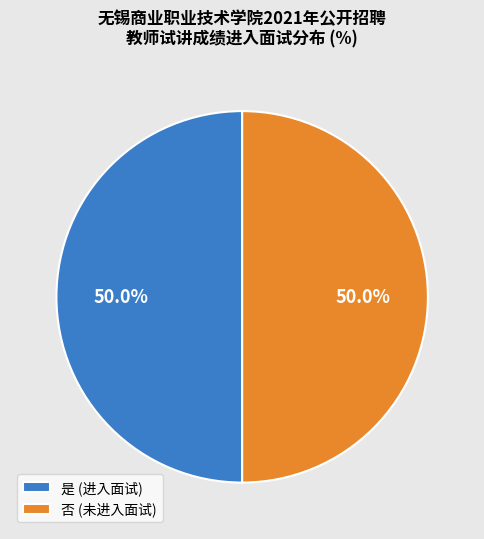

What is the ratio of the value at 是 (进入面试) to the value at 否 (未进入面试)?

1.0